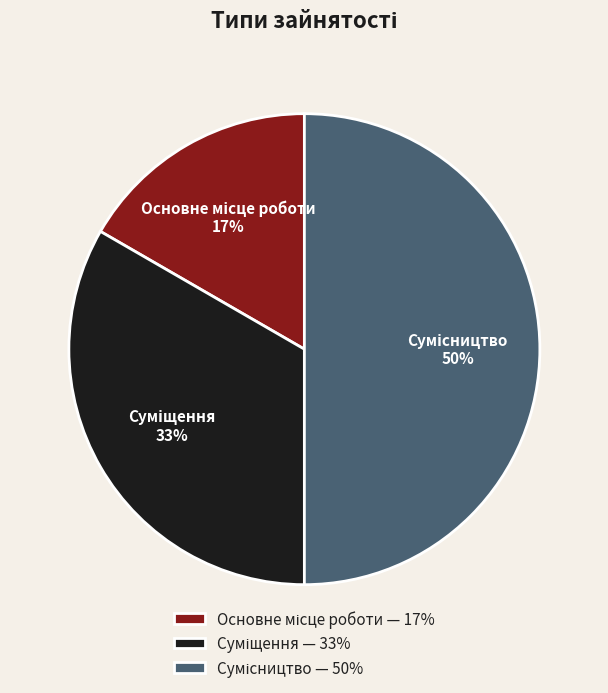

How many segments does this pie chart have?

3